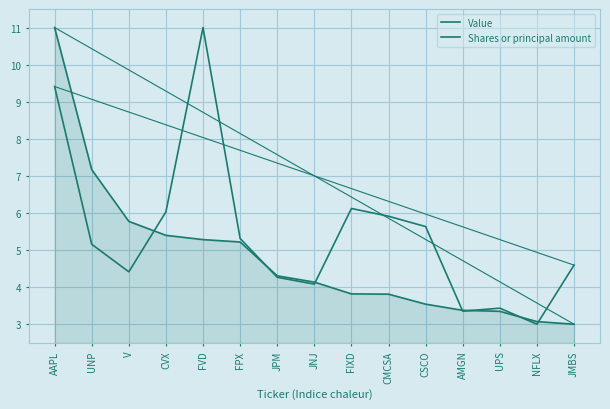

What is the label of the 1st point from the right?

JMBS